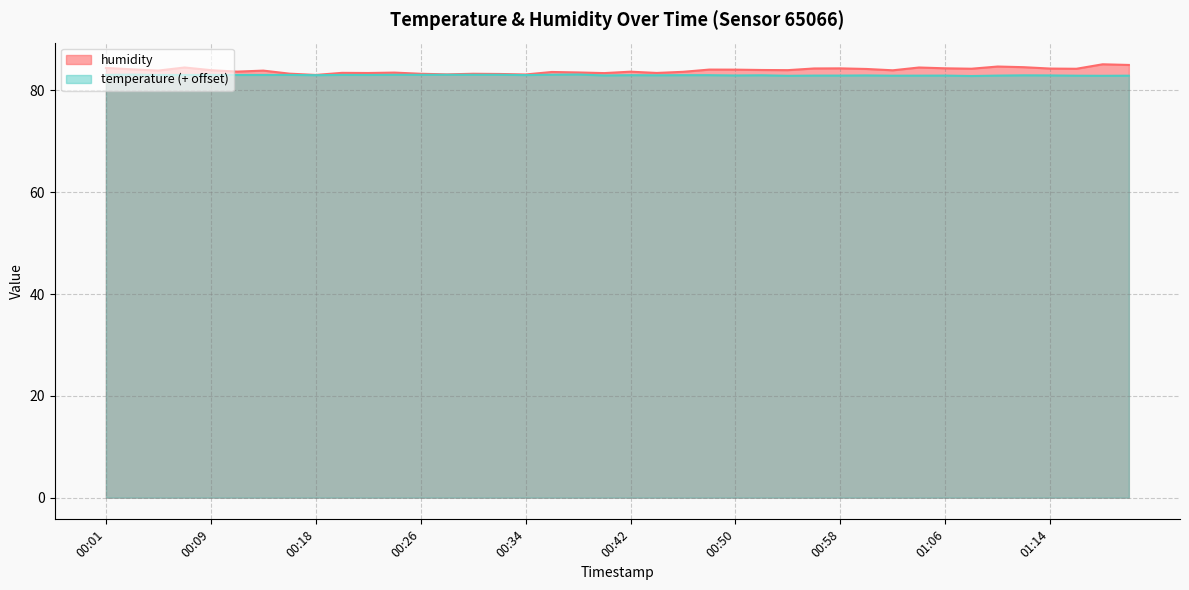

Is it true that temperature equals 48.7 at 01:00?

False